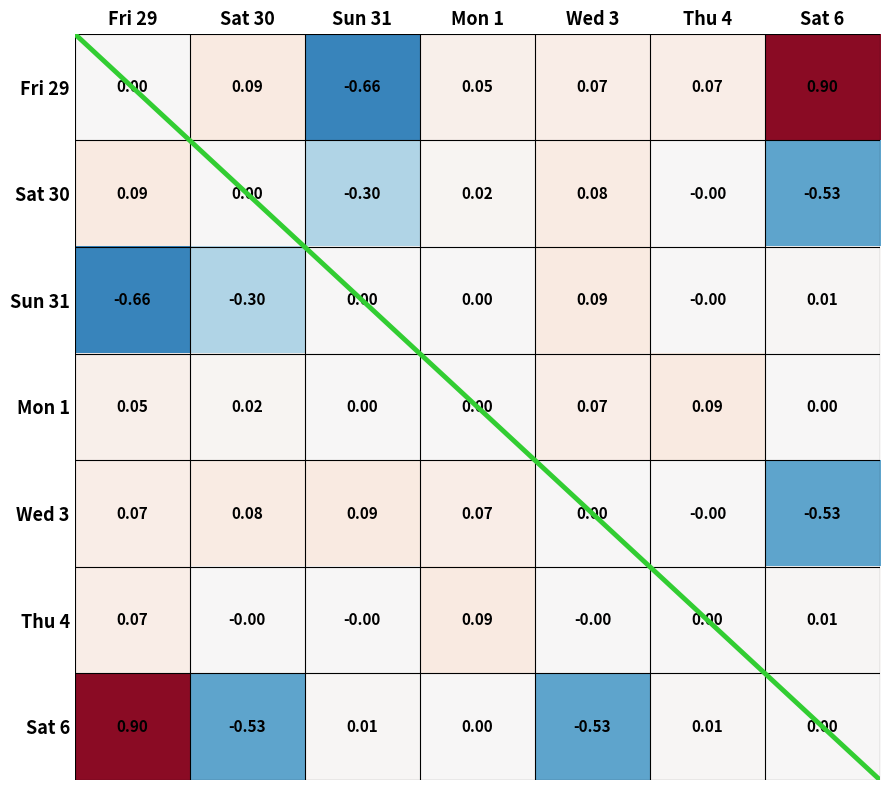

Is the value of Sat 30 at Wed 3 greater than the value of Sun 31 at Wed 3?

No